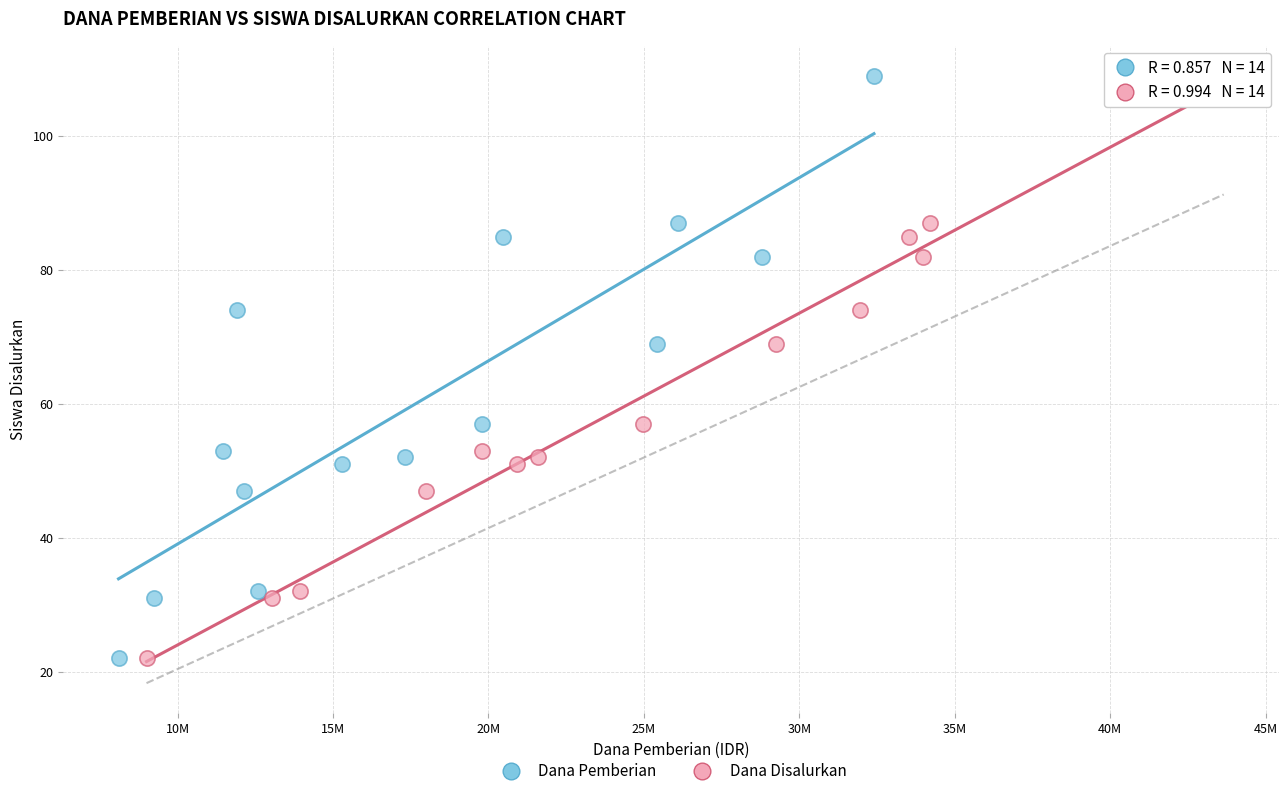

What are all the series names shown in the legend?

Dana Pemberian, Dana Disalurkan